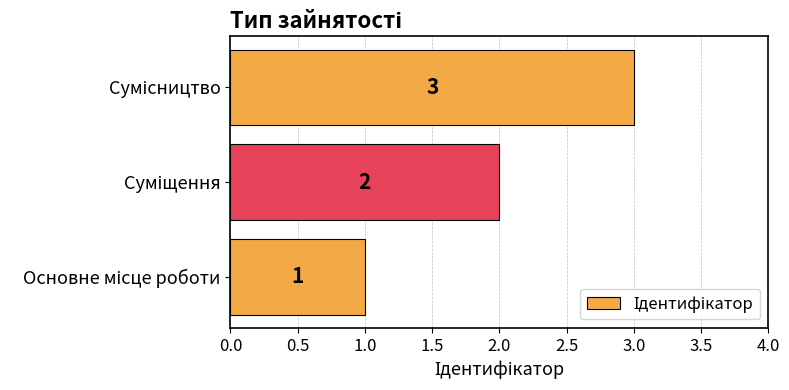

How many values are between 1 and 3?

3